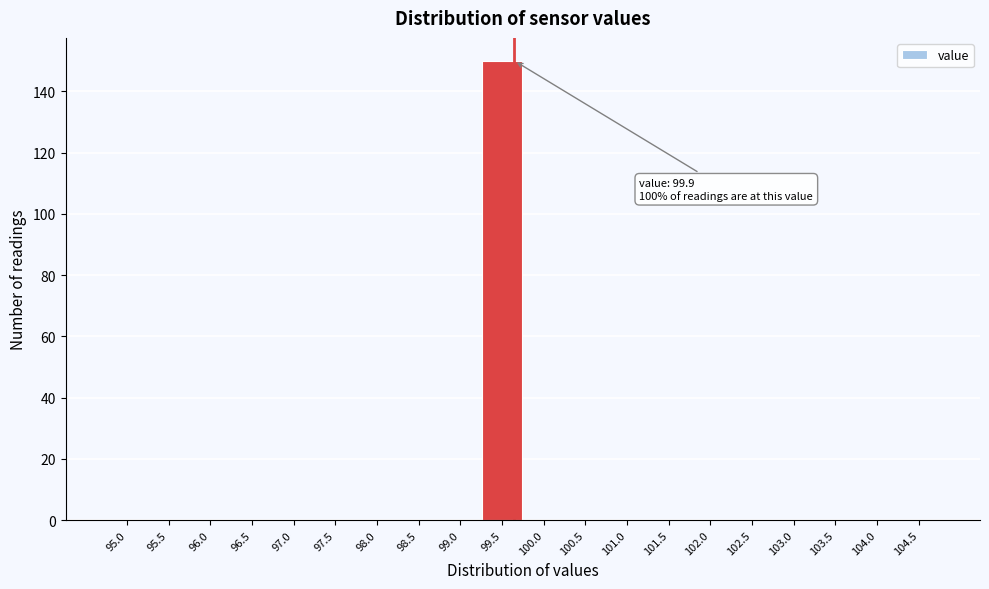

Which category has the highest value across all series?

99.5